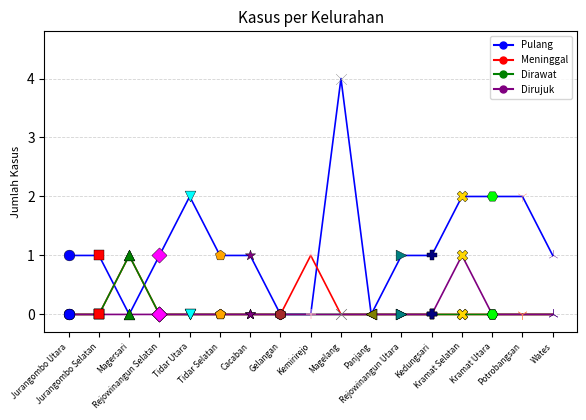

Which series has the largest total across all categories?

Pulang